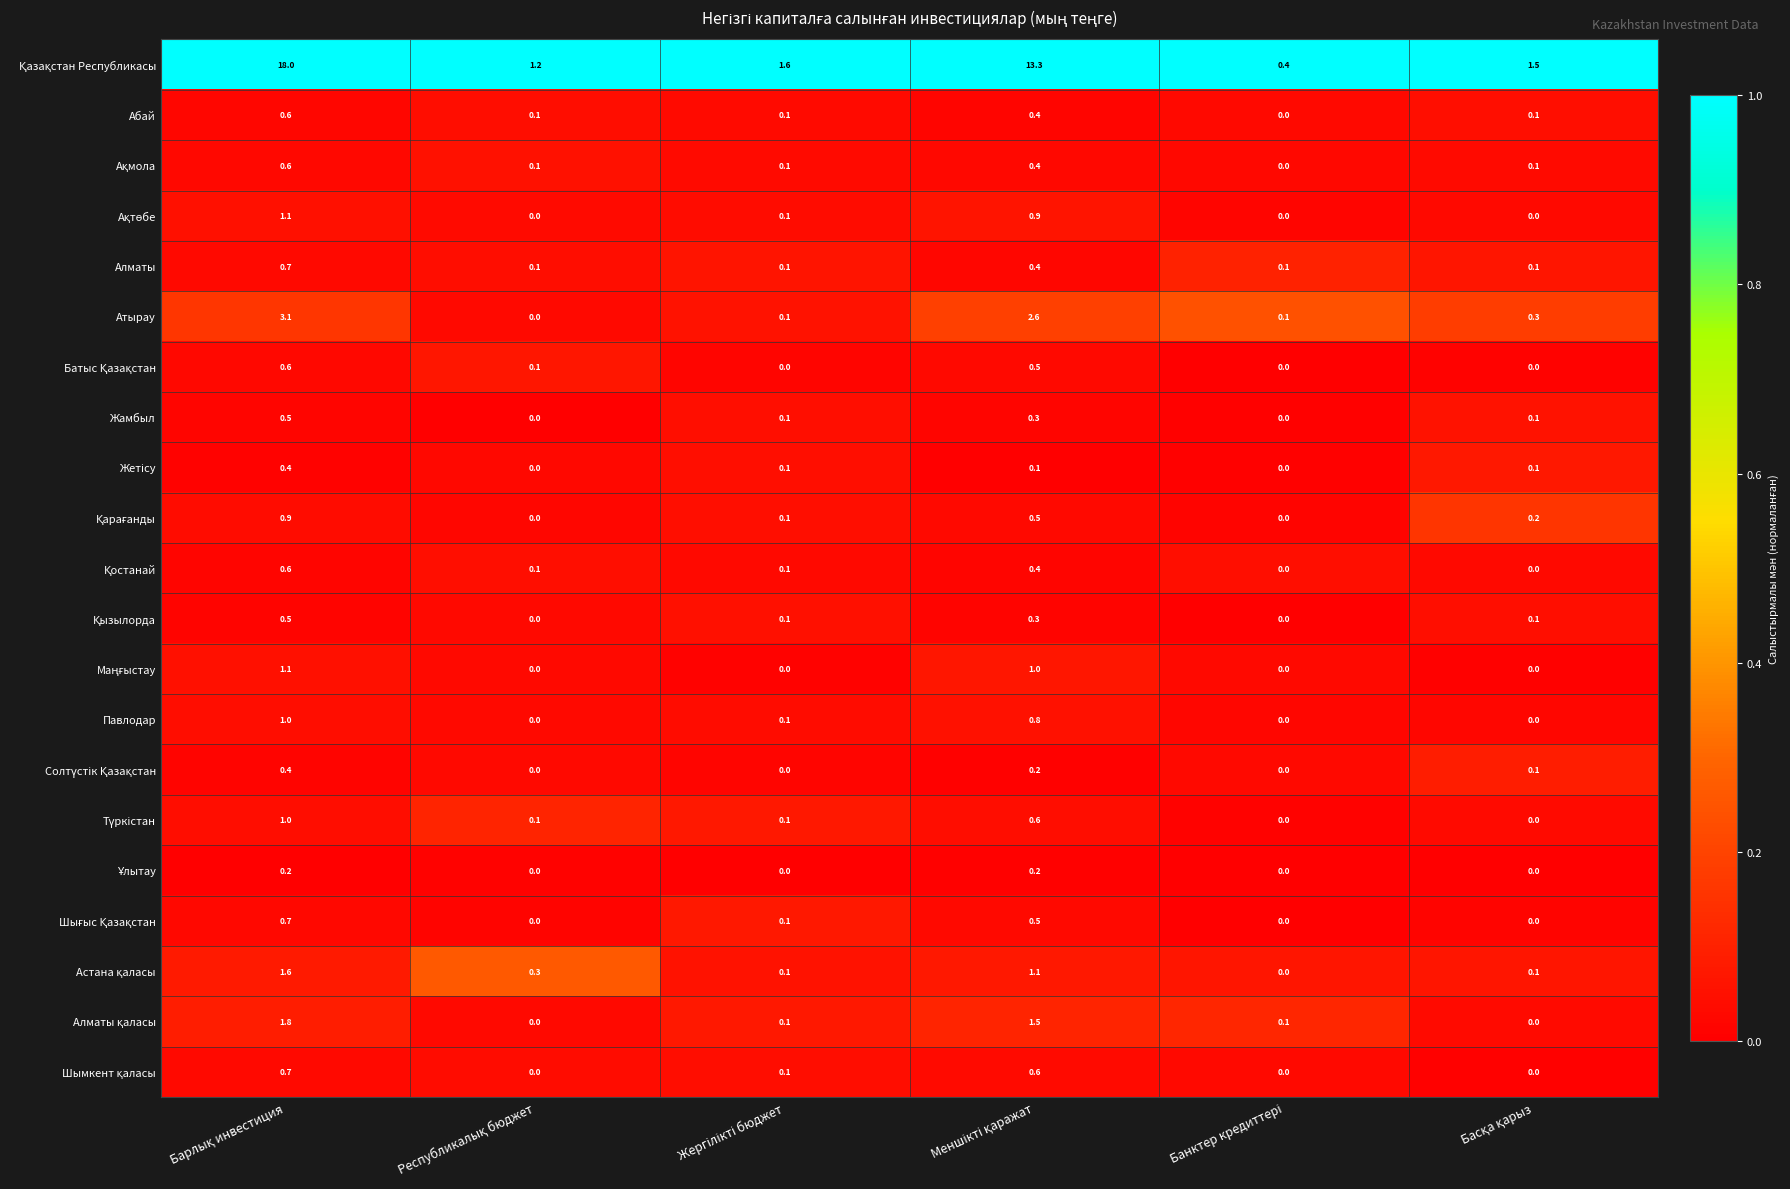

How many Абай values are between 0 and 1?

6